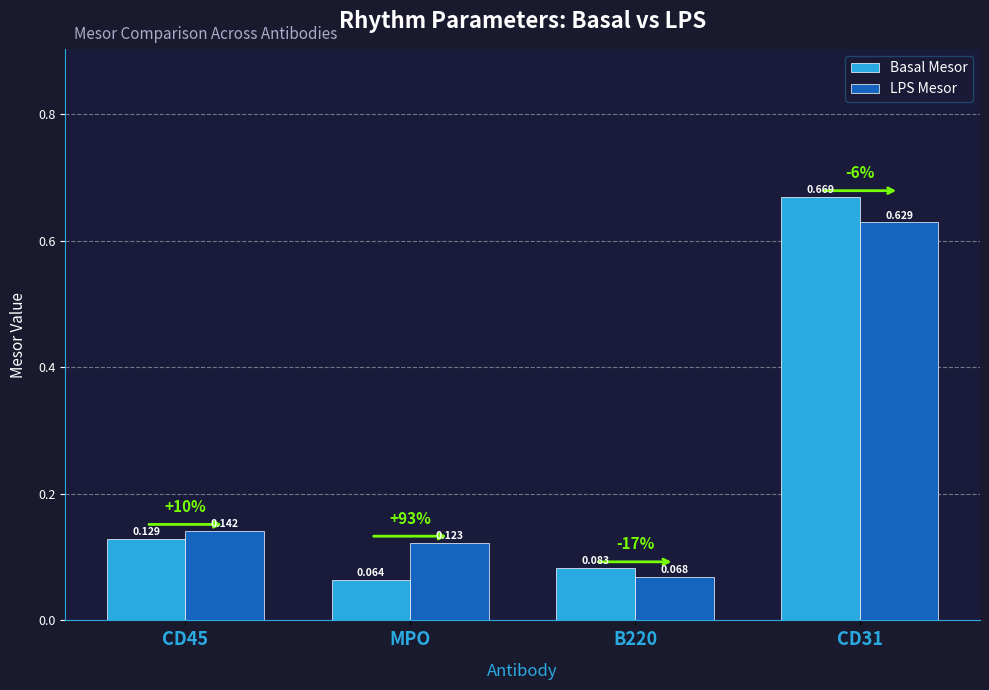

What position from the left is B220?

3